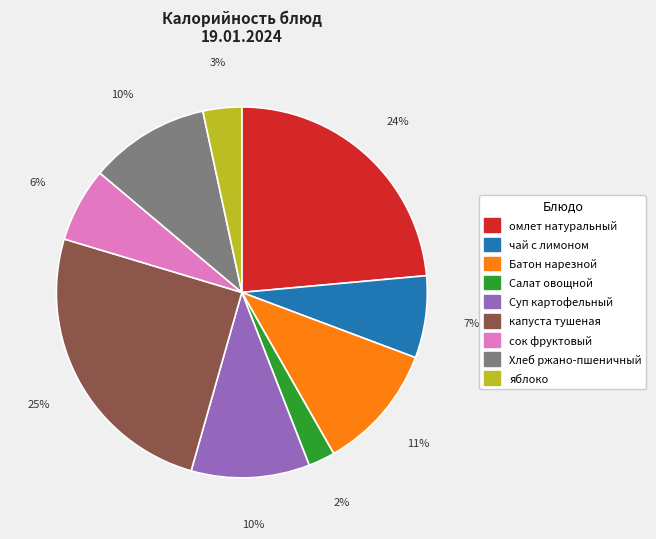

True or false: чай с лимоном accounts for 13% of the total.

False